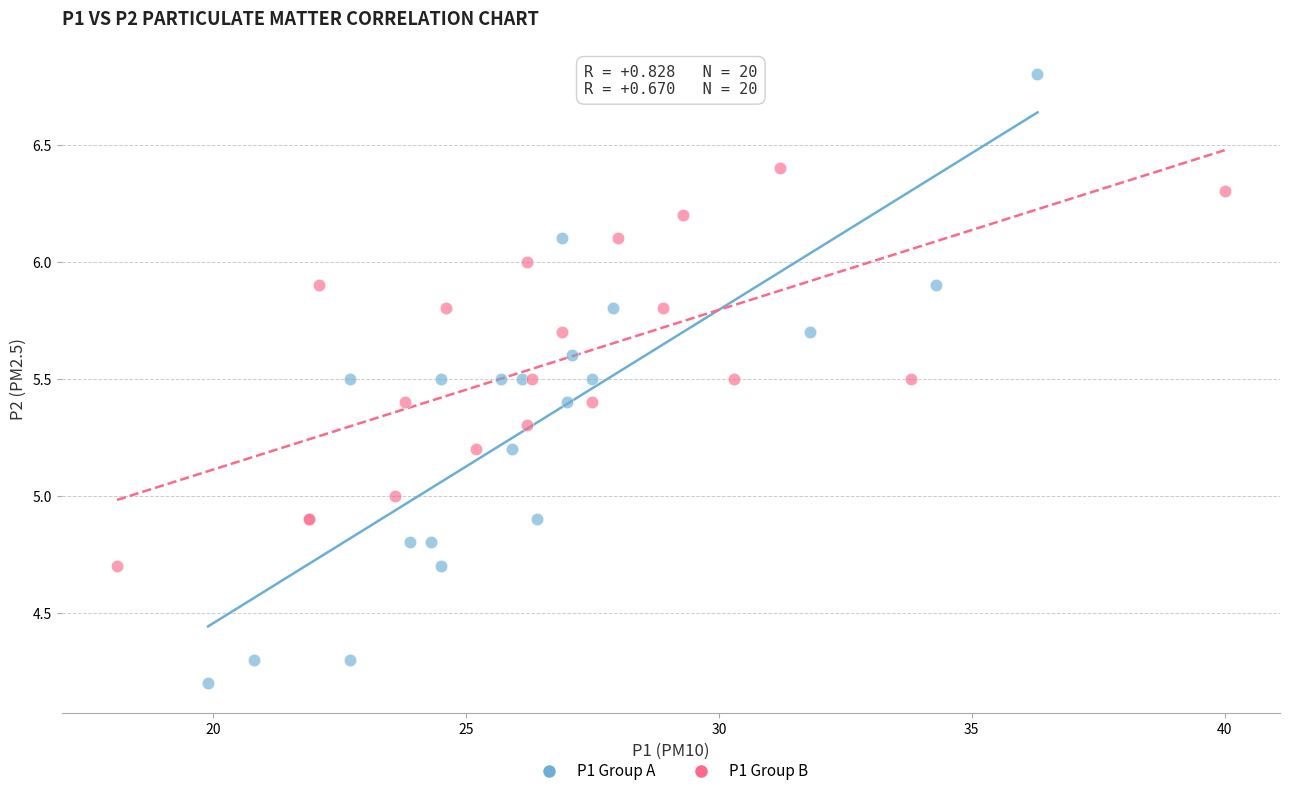

Which series has the largest Y range (max minus min)?

P1 Group A